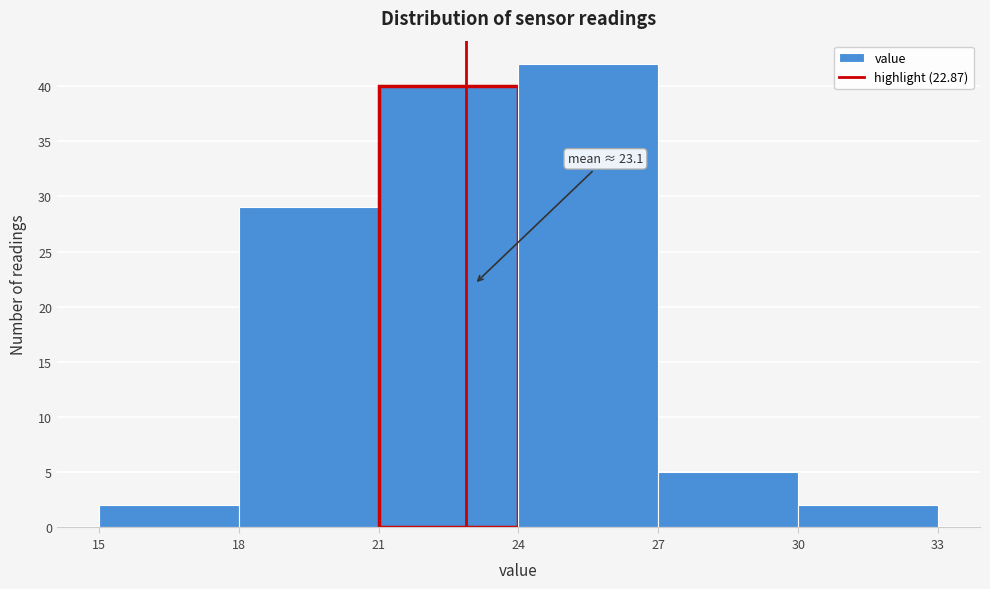

Over which range of the x-axis is the bar tallest?

24 to 27